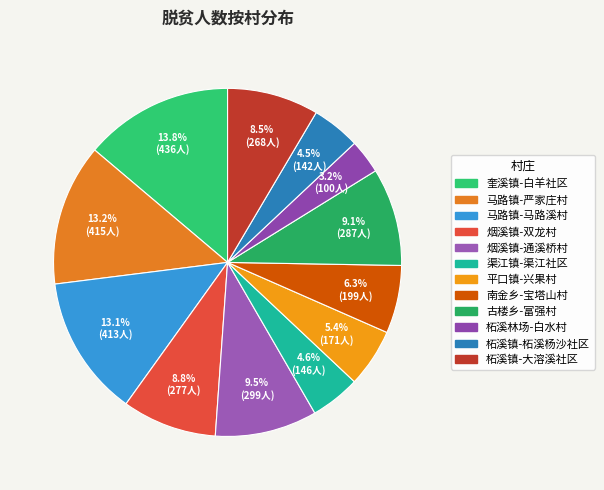

How many segments does this pie chart have?

12